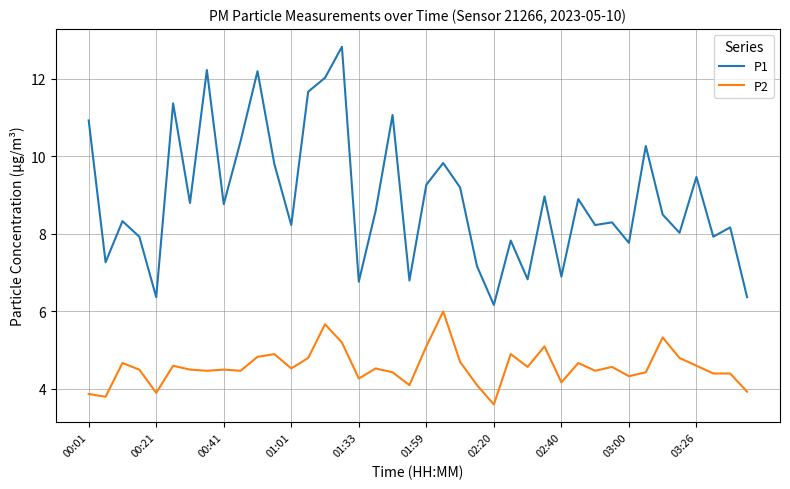

What is the minimum value shown in the chart?

3.6